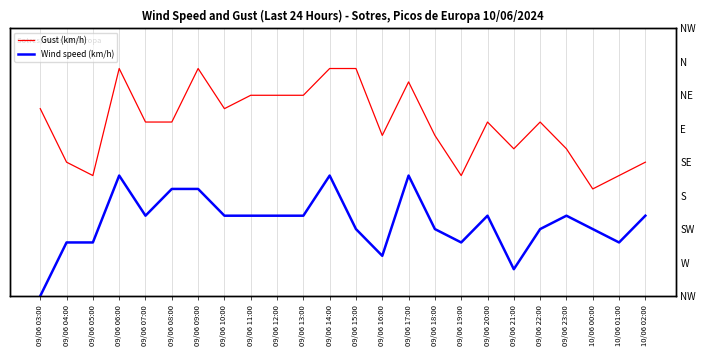

Where is the first local maximum for Gust (km/h)?

09/06 06:00